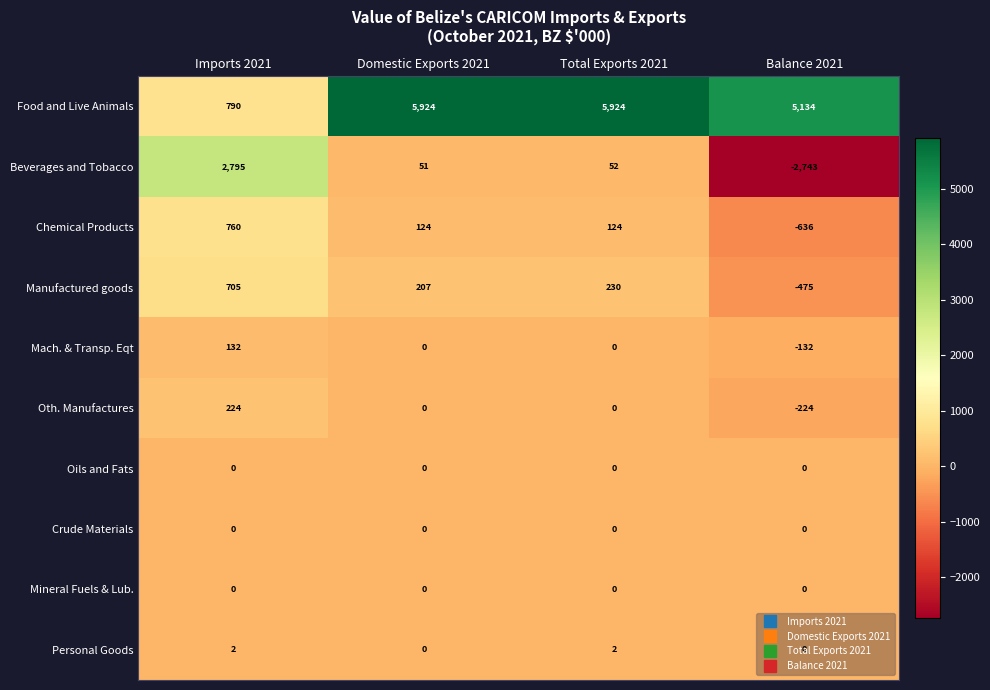

What is the minimum value for Oth. Manufactures?

-224